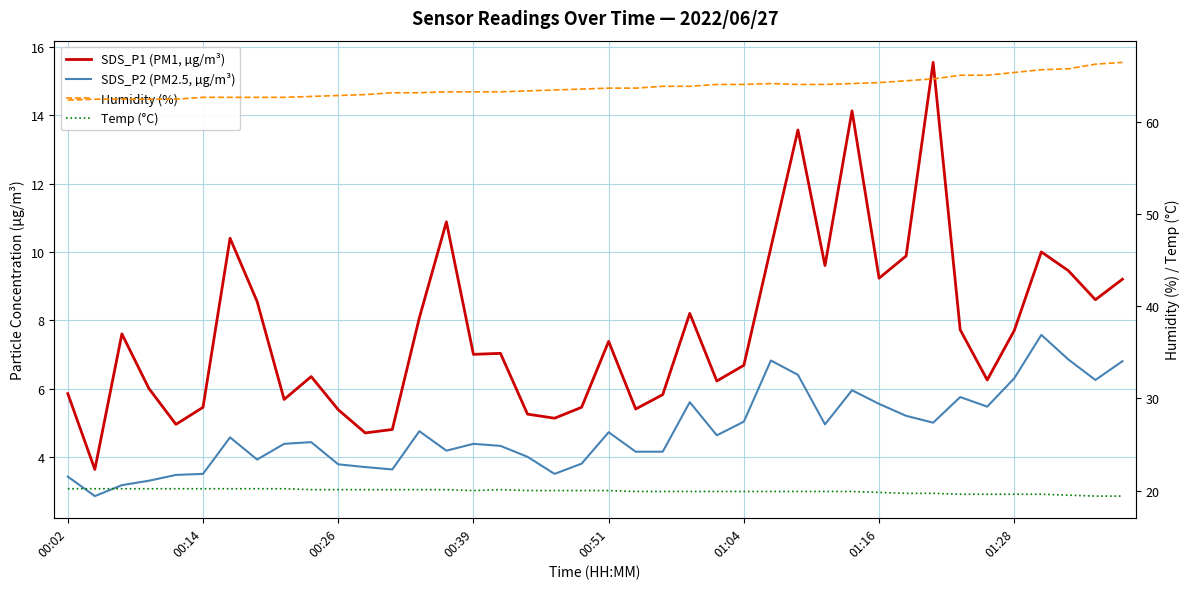

What is the difference between the second highest and minimum values in the SDS_P1 (PM1, µg/m³) series?

10.5